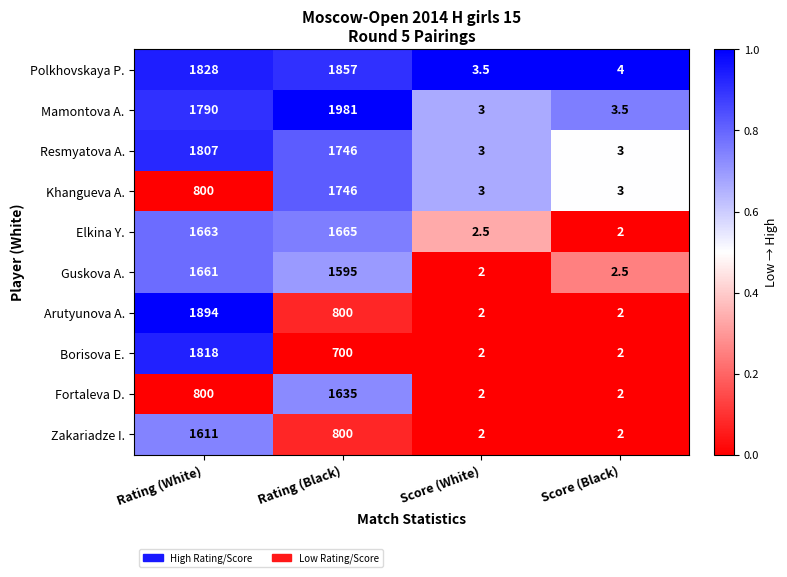

At which category does the chart reach its peak across all series?

Rating (Black)